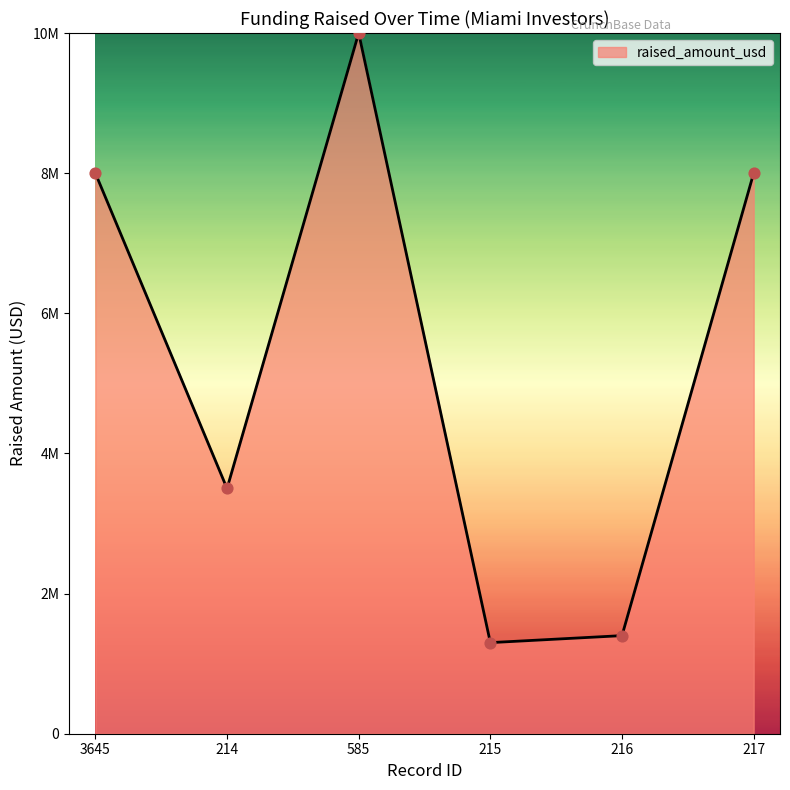

Approximately how many times larger is the value at 215 compared to 214?

0.4